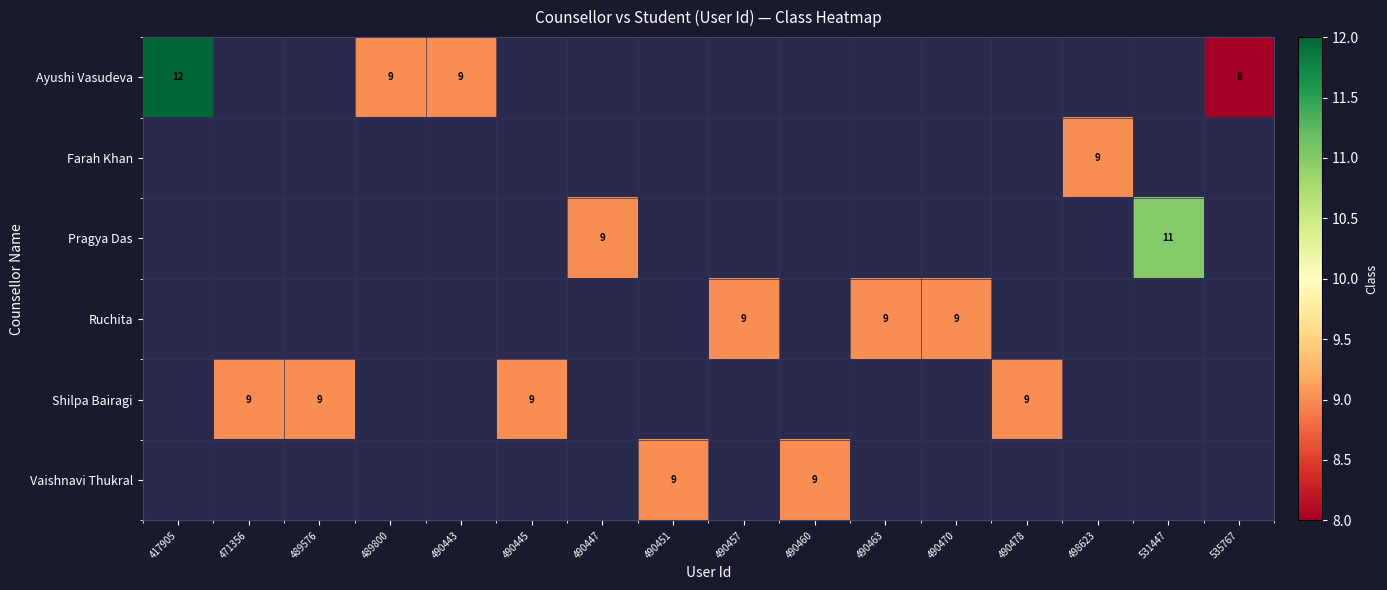

What is the lowest value of the Ayushi Vasudeva series?

8.0